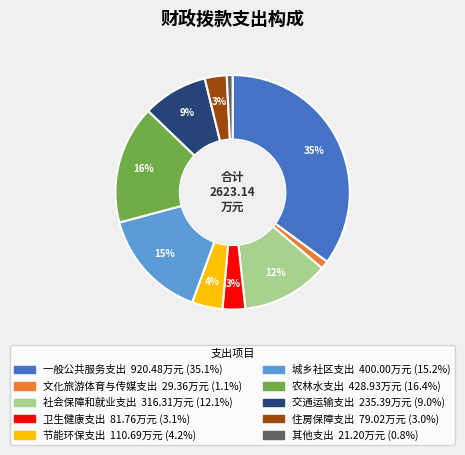

To the nearest percent, what is the average slice percentage?

10%